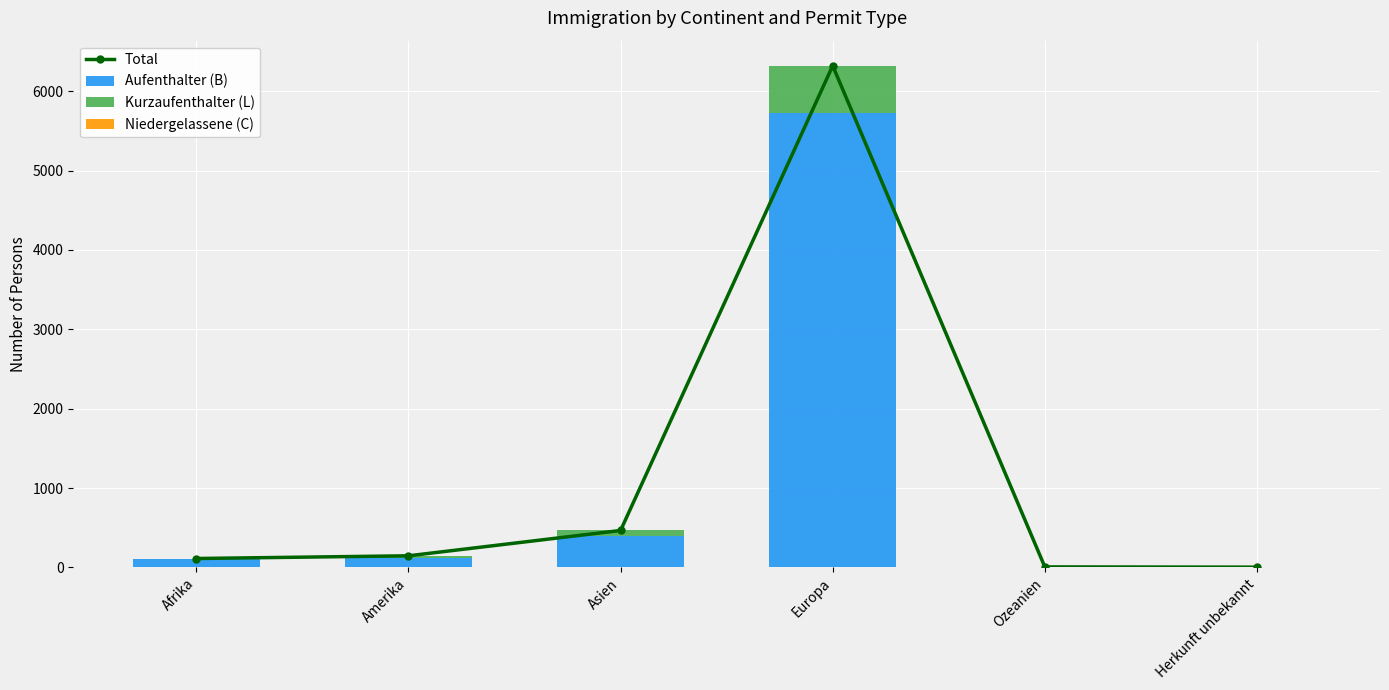

Which category has the highest value across all series?

Europa